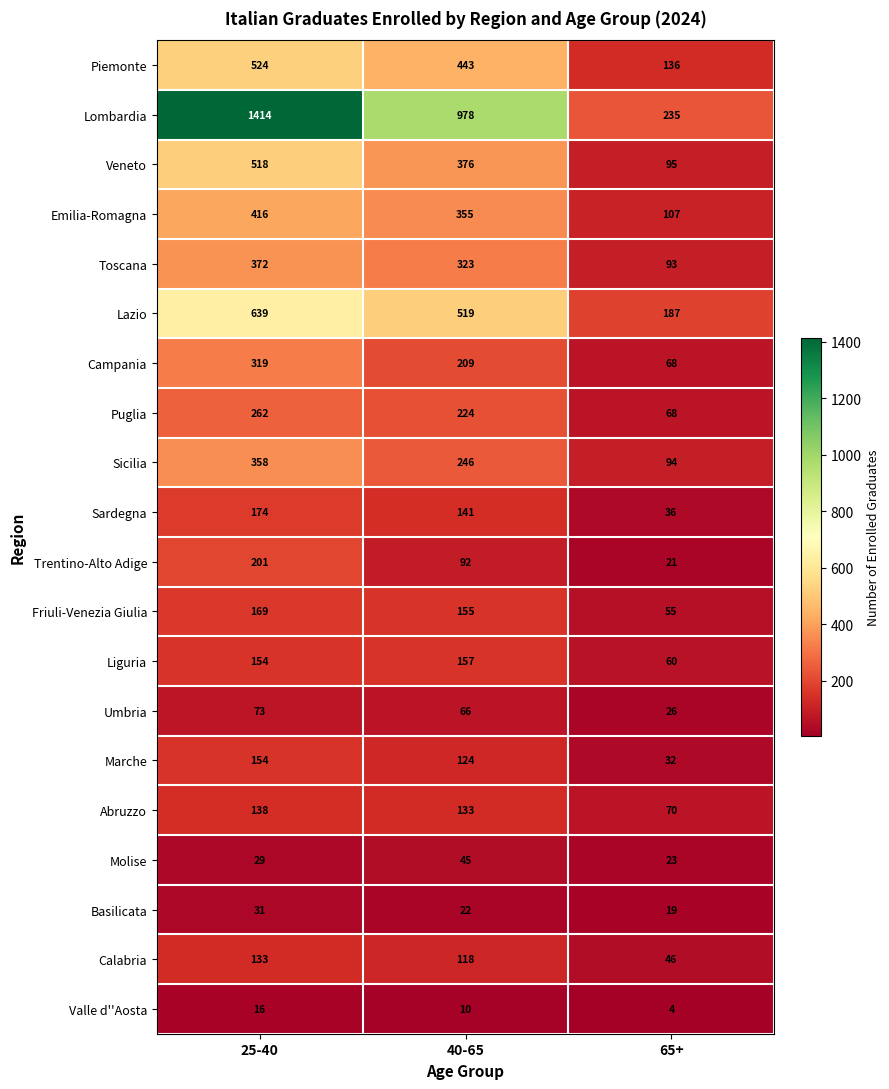

Which category has the highest value across all series?

25-40